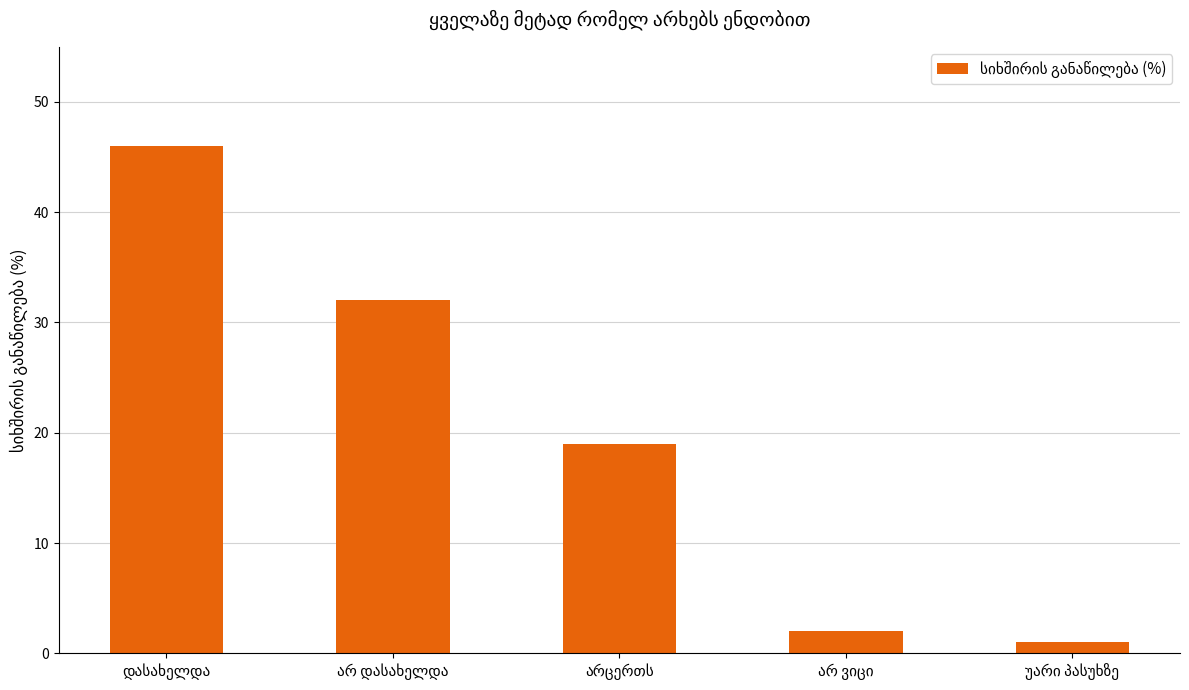

How many distinct data groups are displayed?

1